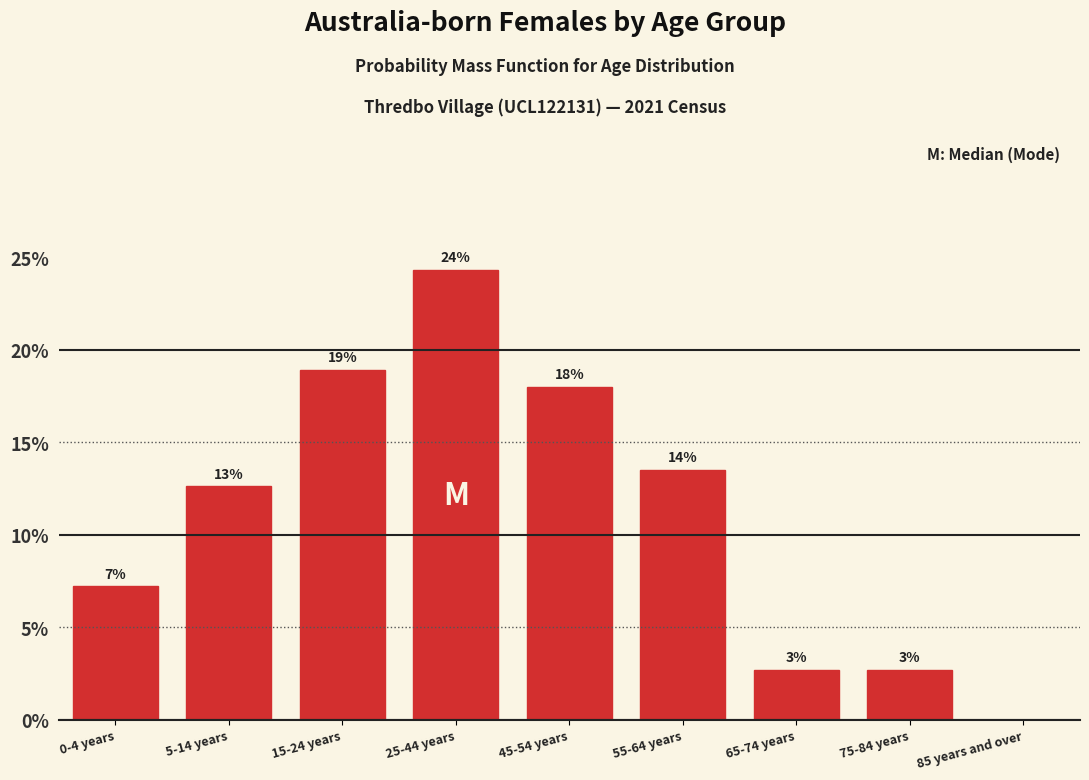

Are the bars horizontal?

No